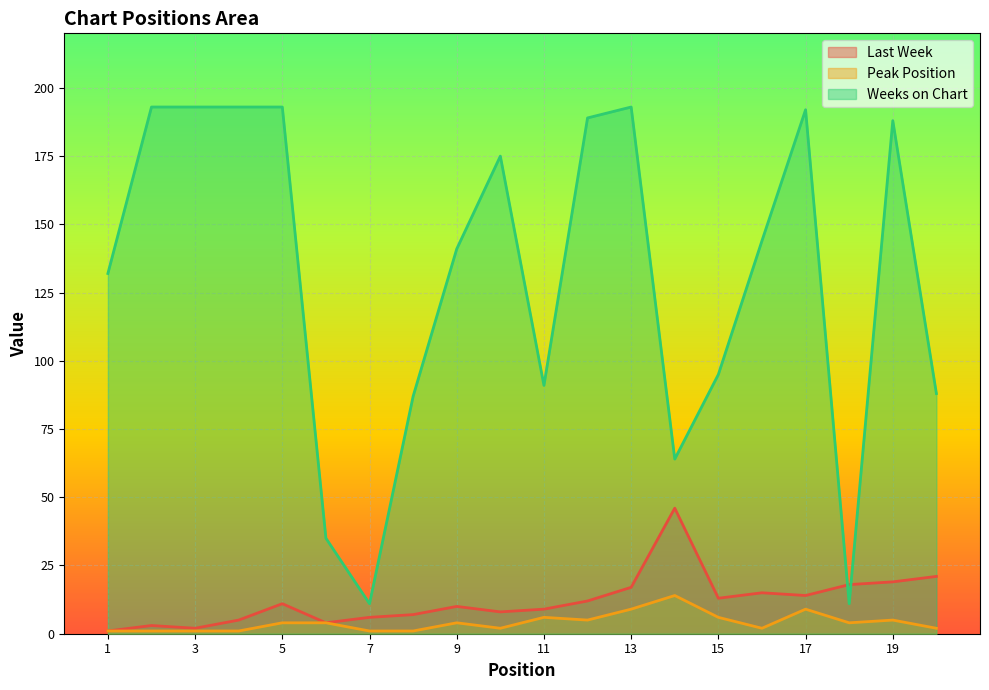

List the labels in order of Last Week value, smallest first.

1, 3, 2, 6, 4, 7, 8, 10, 11, 9, 5, 12, 15, 17, 16, 13, 18, 19, 20, 14